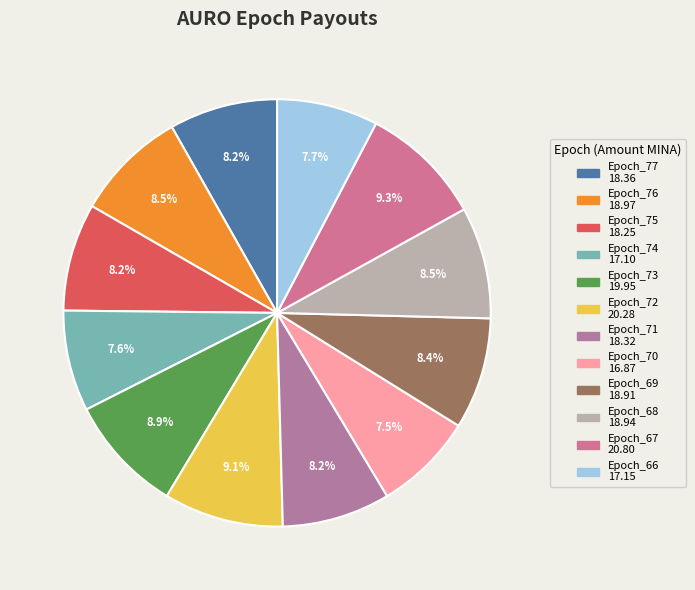

What is the change in value from Epoch_76 to Epoch_70?

-2.1